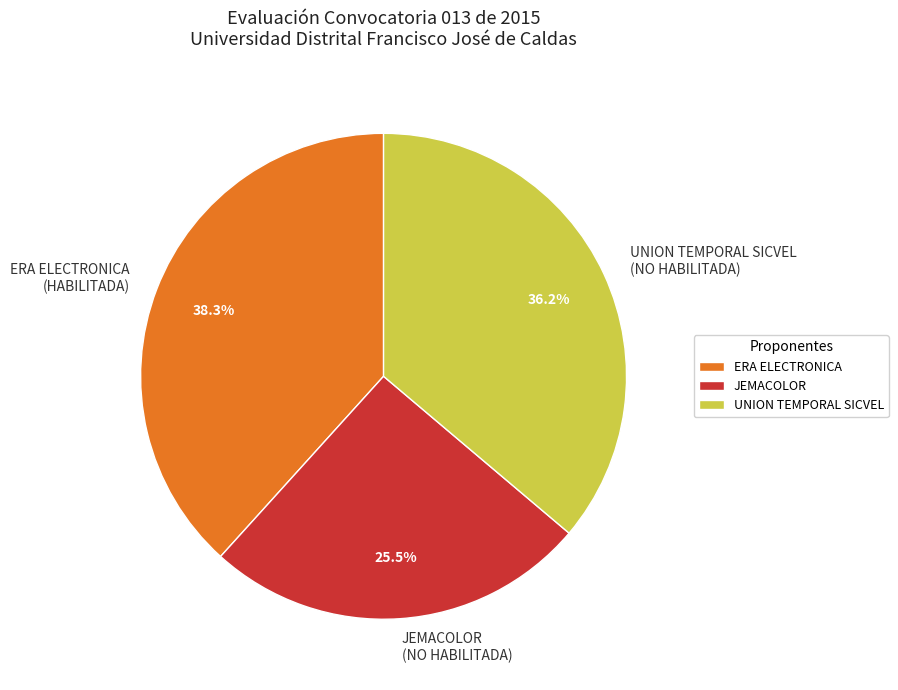

Is there a majority slice in this chart?

No